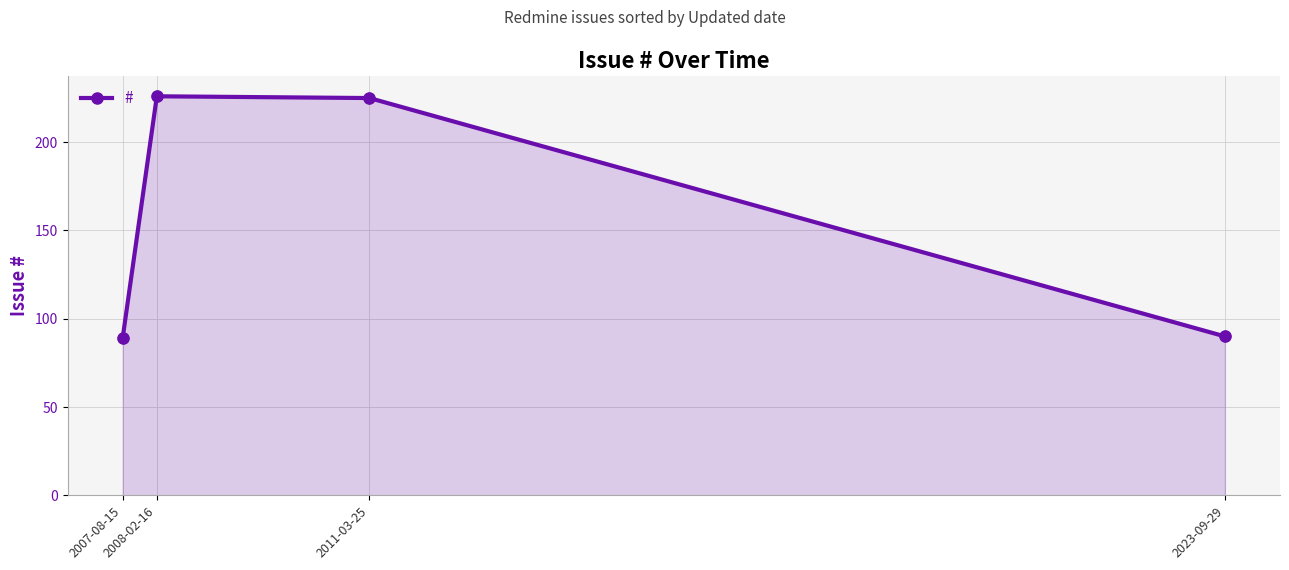

What is the ratio of the value at 2007-08-15 to the value at 2011-03-25?

0.4